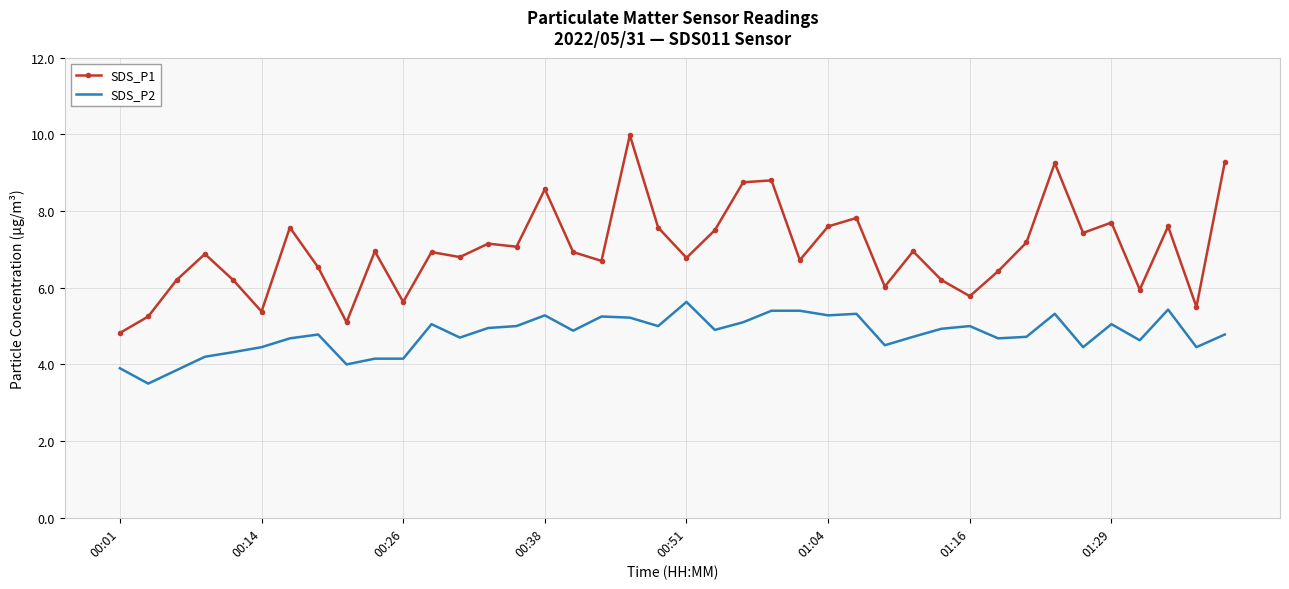

Rank the series by their average value, from highest to lowest.

SDS_P1, SDS_P2